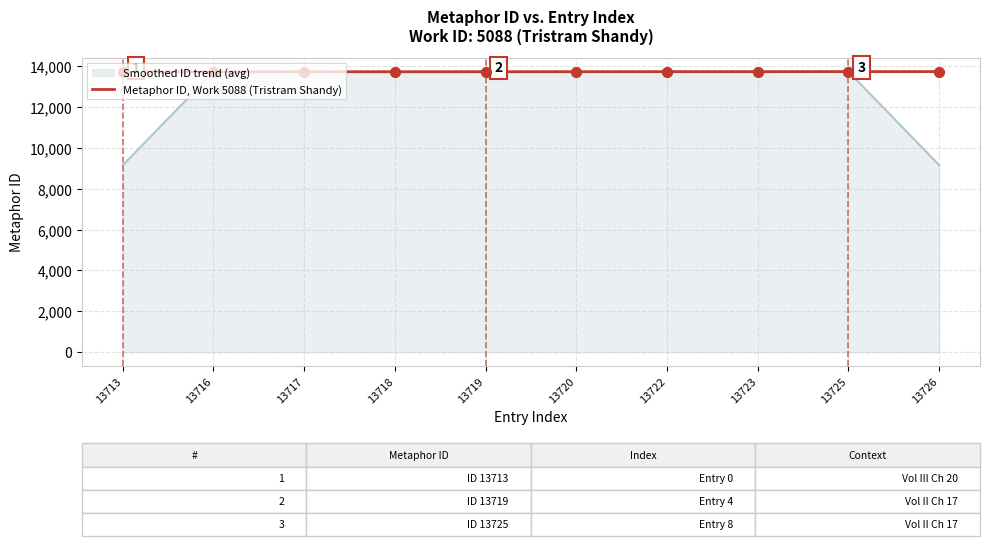

Between 13713 and 13720, which series saw the biggest shift?

Smoothed ID trend (avg)